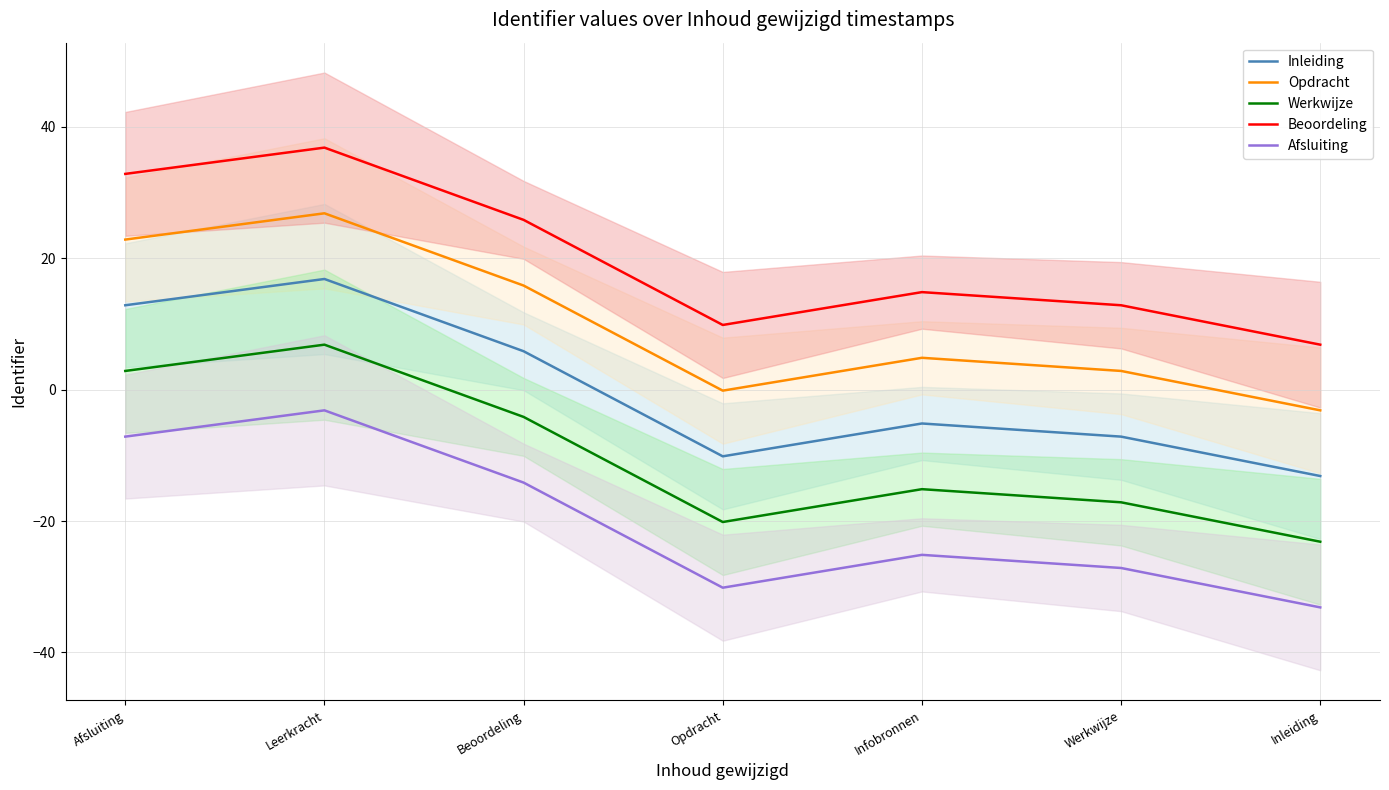

Reading left to right, list all the values displayed in this chart.

Inleiding: Afsluiting=12.9	Leerkracht=16.9	Beoordeling=5.9	Opdracht=-10.1	Infobronnen=-5.1	Werkwijze=-7.1	Inleiding=-13.1
Opdracht: Afsluiting=22.9	Leerkracht=26.9	Beoordeling=15.9	Opdracht=-0.1	Infobronnen=4.9	Werkwijze=2.9	Inleiding=-3.1
Werkwijze: Afsluiting=2.9	Leerkracht=6.9	Beoordeling=-4.1	Opdracht=-20.1	Infobronnen=-15.1	Werkwijze=-17.1	Inleiding=-23.1
Beoordeling: Afsluiting=32.9	Leerkracht=36.9	Beoordeling=25.9	Opdracht=9.9	Infobronnen=14.9	Werkwijze=12.9	Inleiding=6.9
Afsluiting: Afsluiting=-7.1	Leerkracht=-3.1	Beoordeling=-14.1	Opdracht=-30.1	Infobronnen=-25.1	Werkwijze=-27.1	Inleiding=-33.1